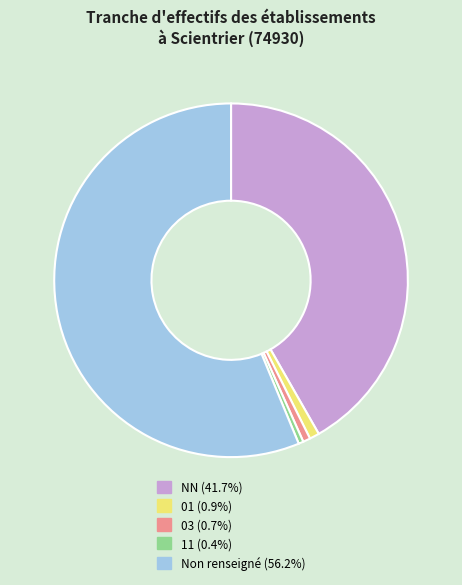

Do NN (41.7%) and Non renseigné (56.2%) together represent more than half of the pie?

Yes